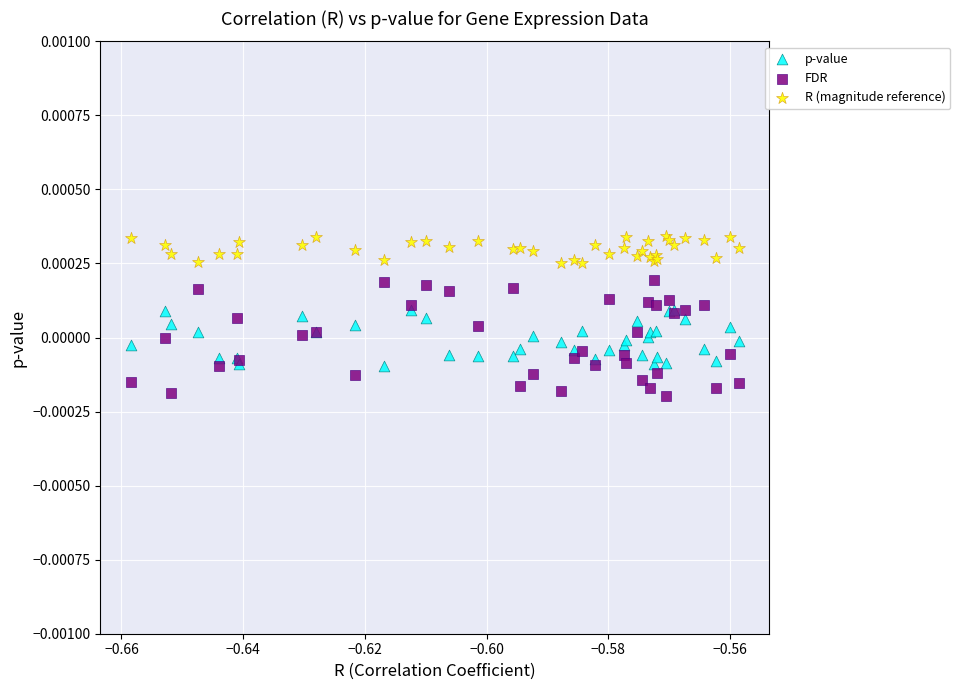

What are all the series names shown in the legend?

p-value, FDR, R (magnitude reference)